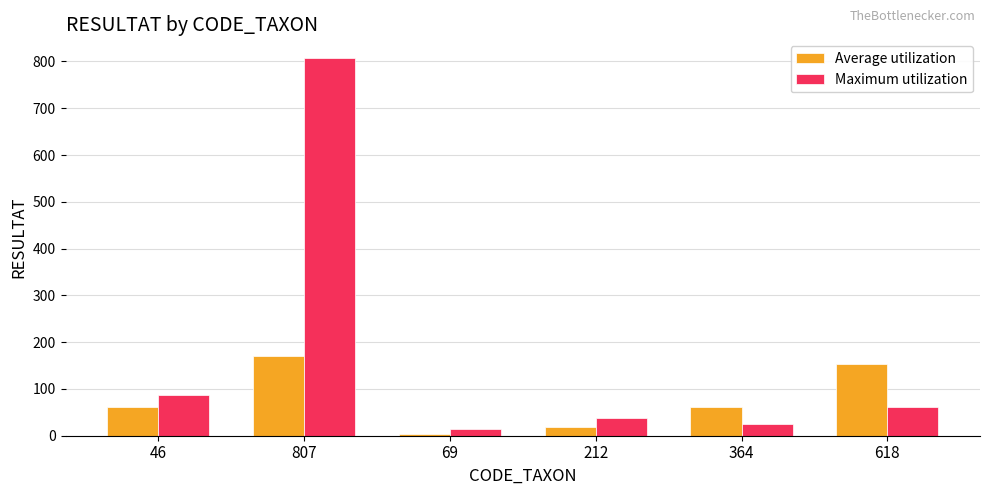

The value of Average utilization at 807 is 236. True or false?

False